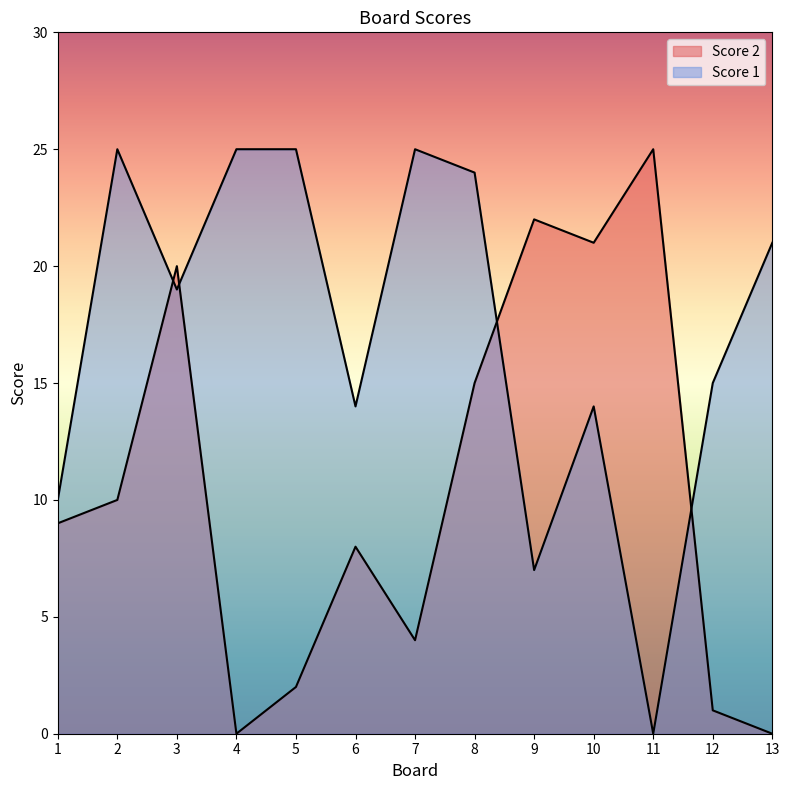

True or false: Score 2 has a value of 22 at 9.

True